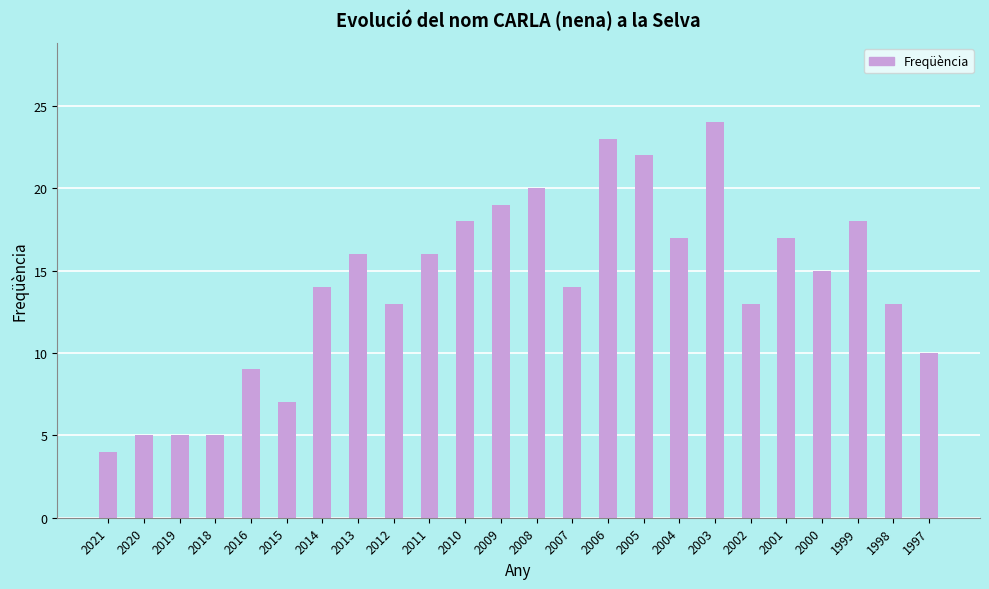

What is the value of the 9th bar from the left?

13